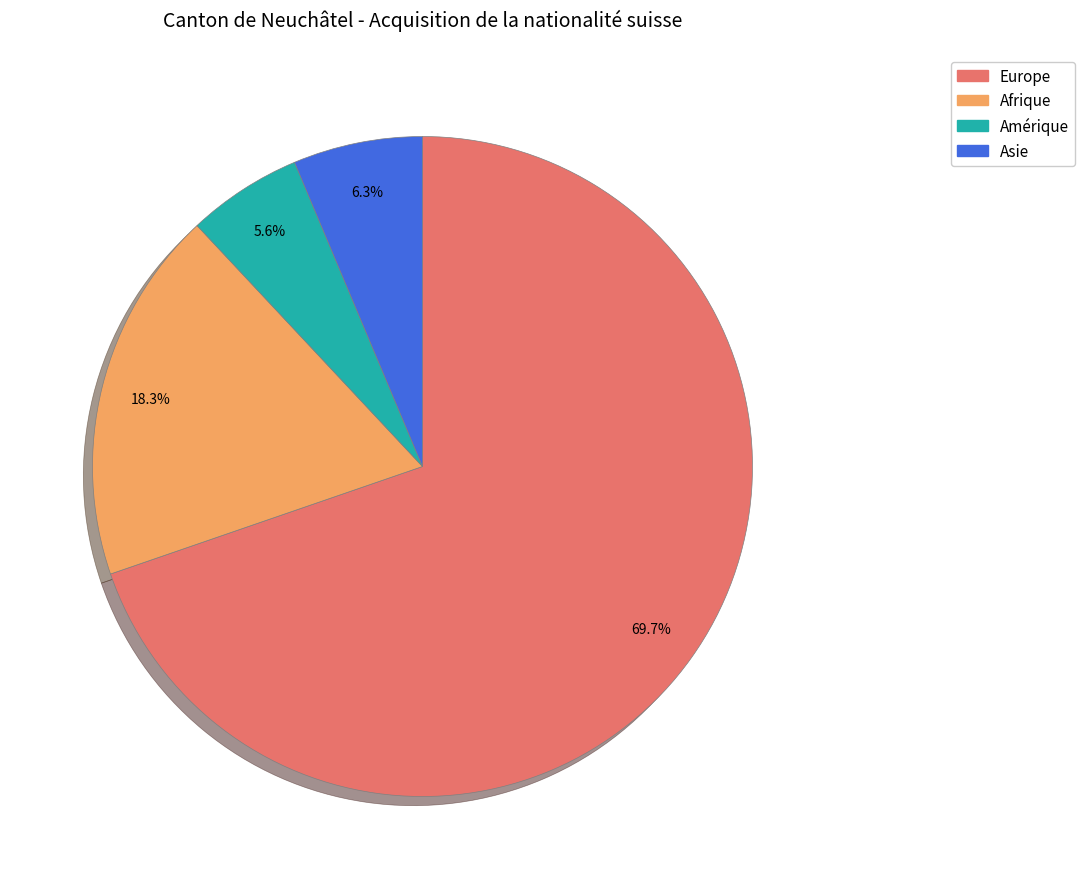

Does any single category account for the majority?

Yes